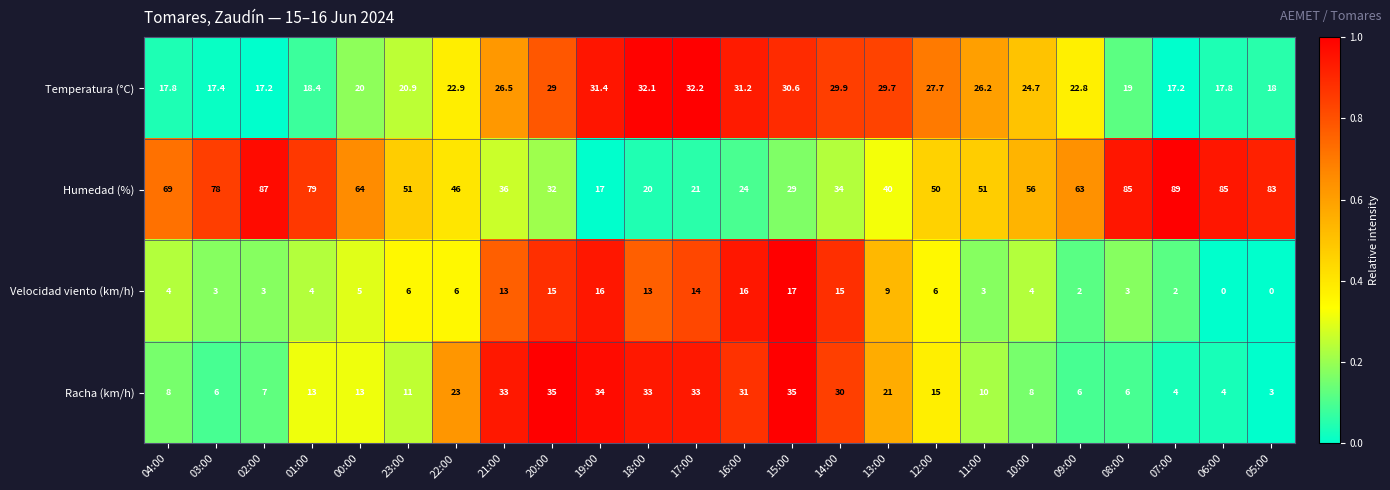

At how many categories does at least one series exceed 0?

24